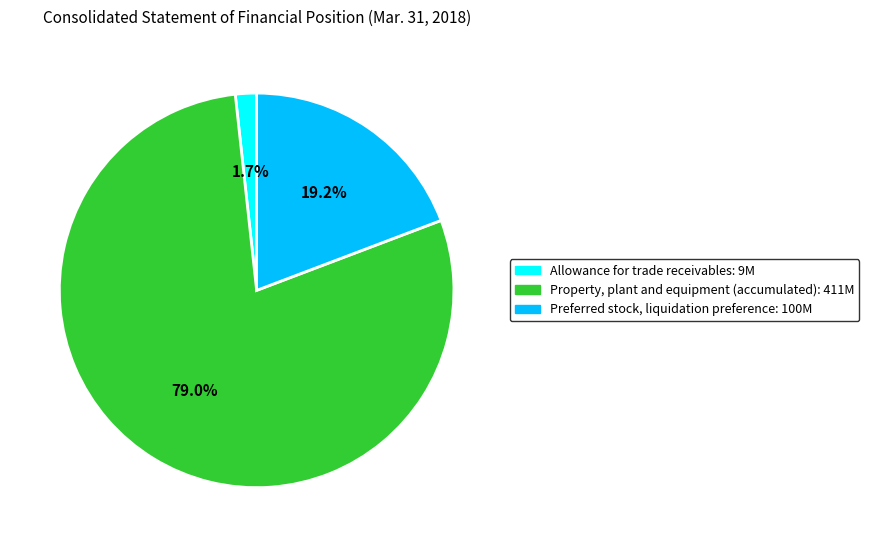

Rank the categories by value from lowest to highest.

Allowance for trade receivables, Preferred stock, liquidation preference, Property, plant and equipment (accumulated)